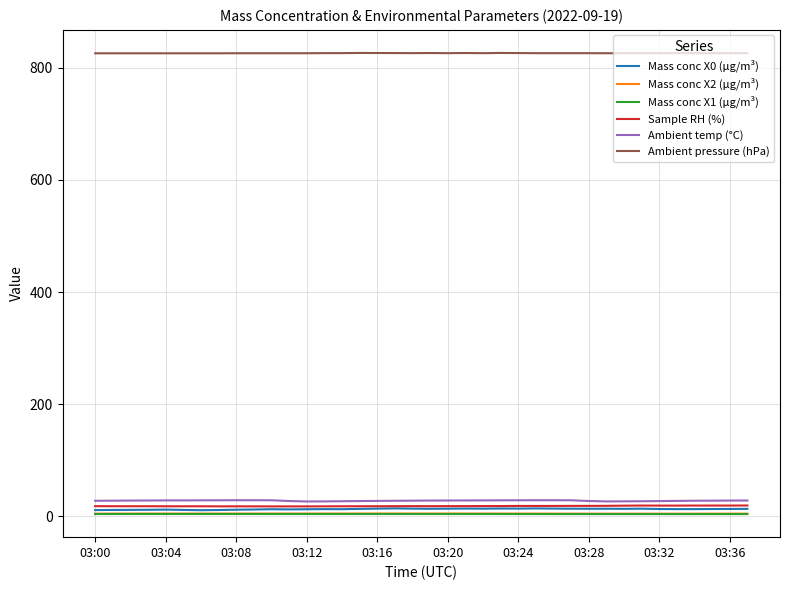

True or false: Ambient temp (°C) and Mass conc X0 (μg/m³) cross at least once.

False